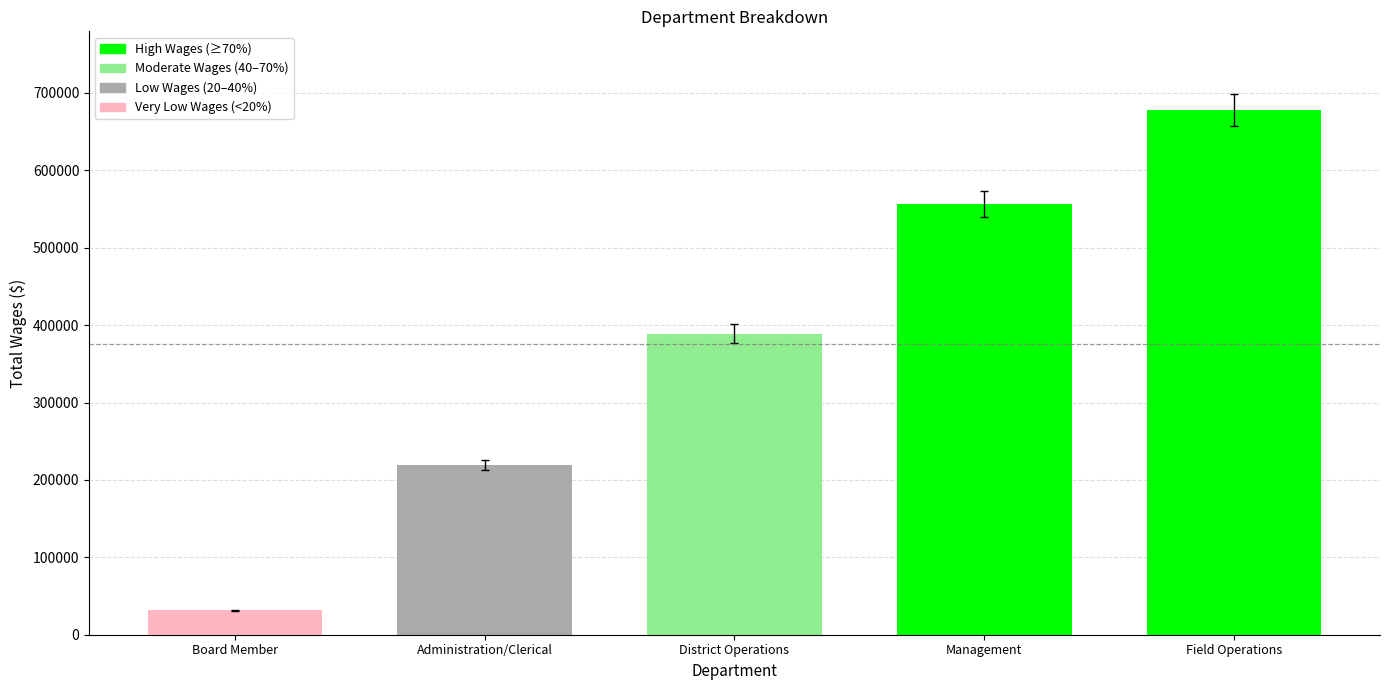

What is the smallest value displayed?

31350